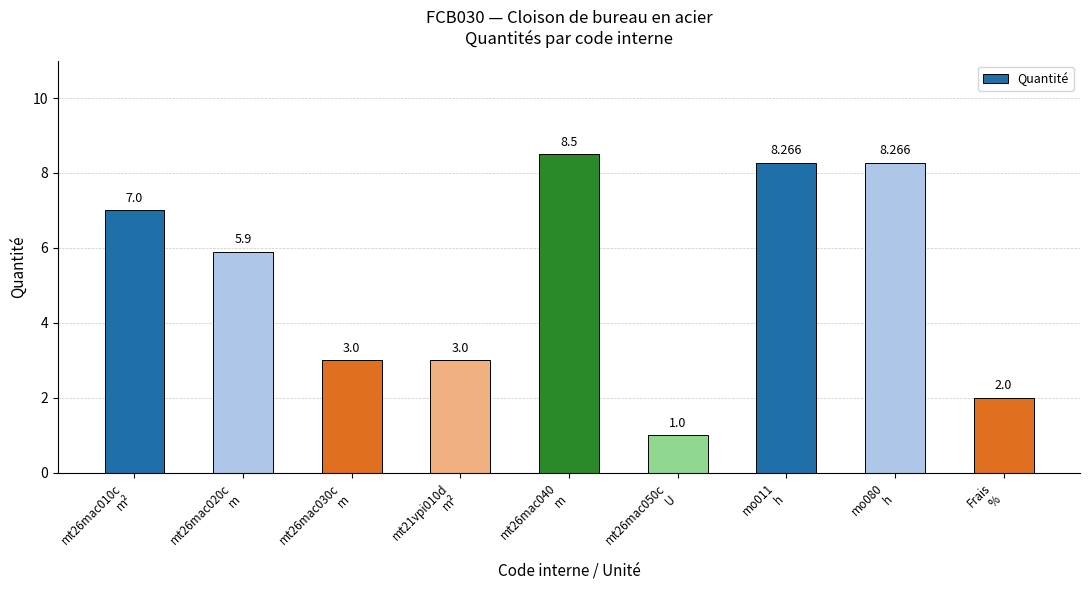

At which label does the data first exceed 5?

mt26mac010c
m²